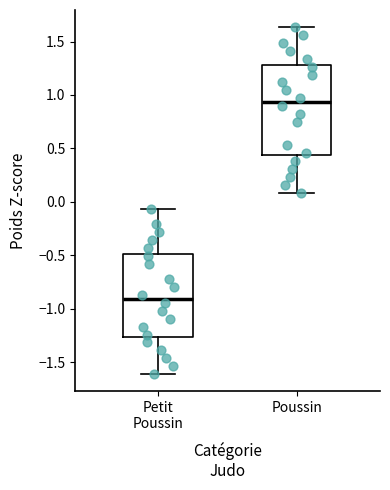

Which box is the tallest, from its lower edge to its upper edge?

Poussin